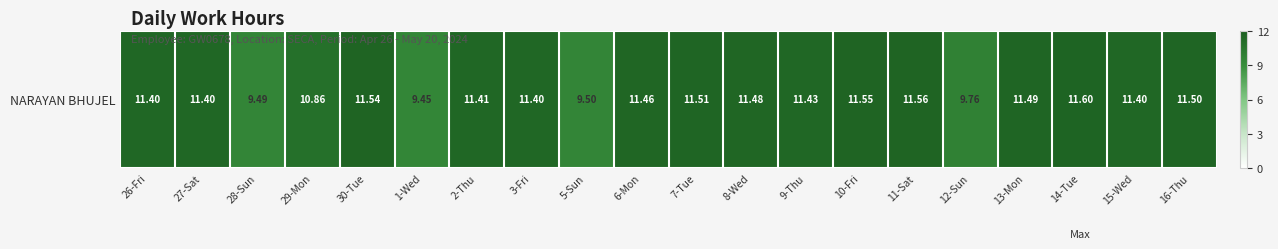

Reading left to right, extract all data points from this chart.

26-Fri=11.4	27-Sat=11.4	28-Sun=9.5	29-Mon=10.9	30-Tue=11.5	1-Wed=9.4	2-Thu=11.4	3-Fri=11.4	5-Sun=9.5	6-Mon=11.5	7-Tue=11.5	8-Wed=11.5	9-Thu=11.4	10-Fri=11.6	11-Sat=11.6	12-Sun=9.8	13-Mon=11.5	14-Tue=11.6	15-Wed=11.4	16-Thu=11.5